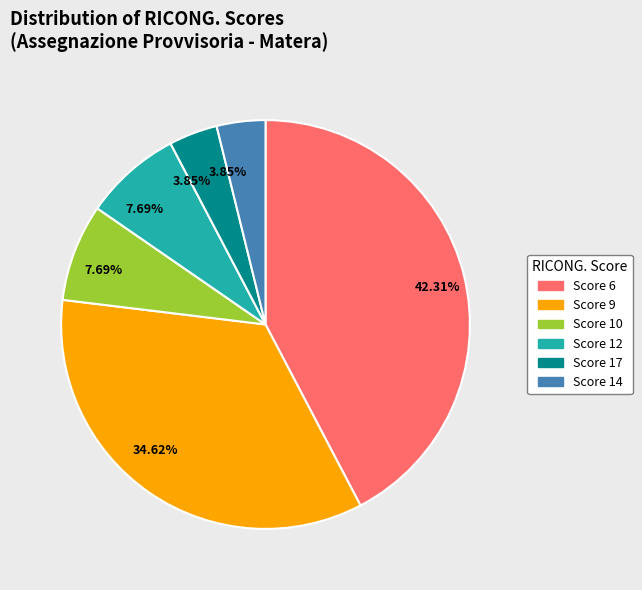

Is there a majority slice in this chart?

No